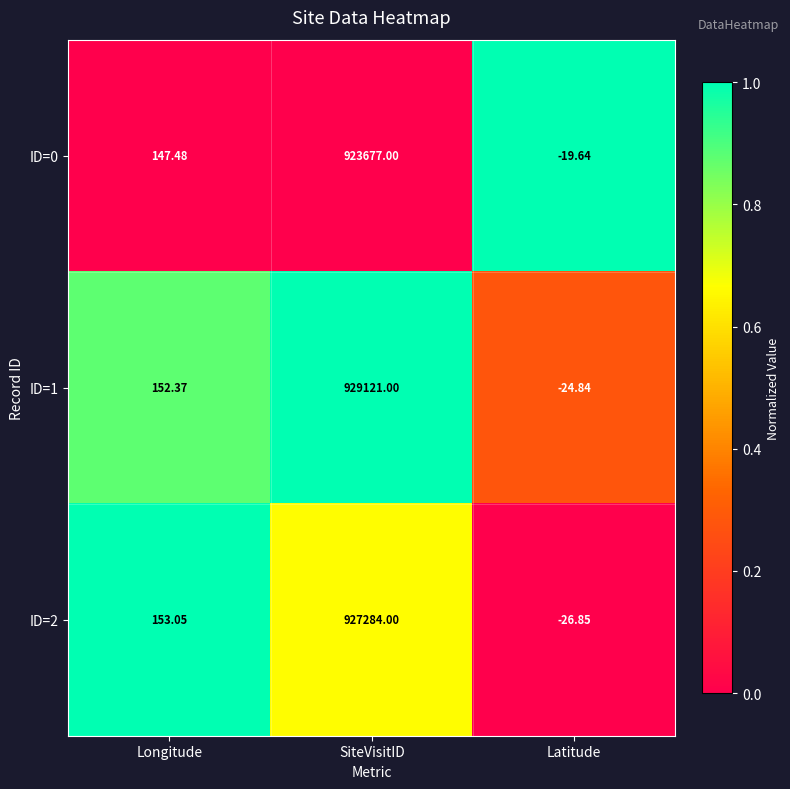

Is the value of ID=1 at SiteVisitID greater than the value of ID=0 at SiteVisitID?

Yes